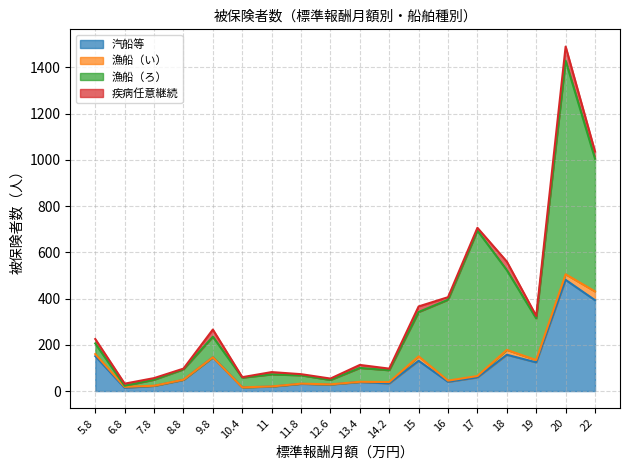

Between 9.8 and 10.4, which series saw the biggest shift?

汽船等